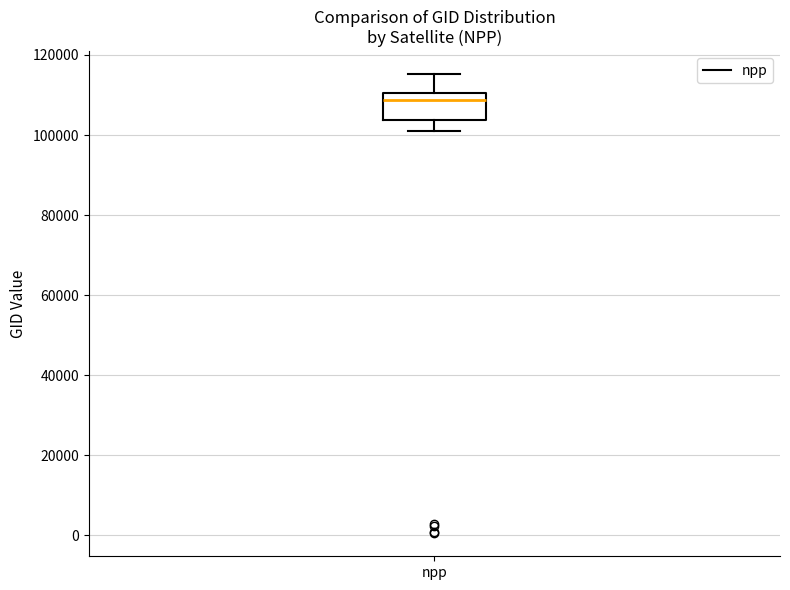

Where is the upper edge of the box for npp on the y-axis? The values are not printed on the chart, so give them approximately, as read against the axis.

110000